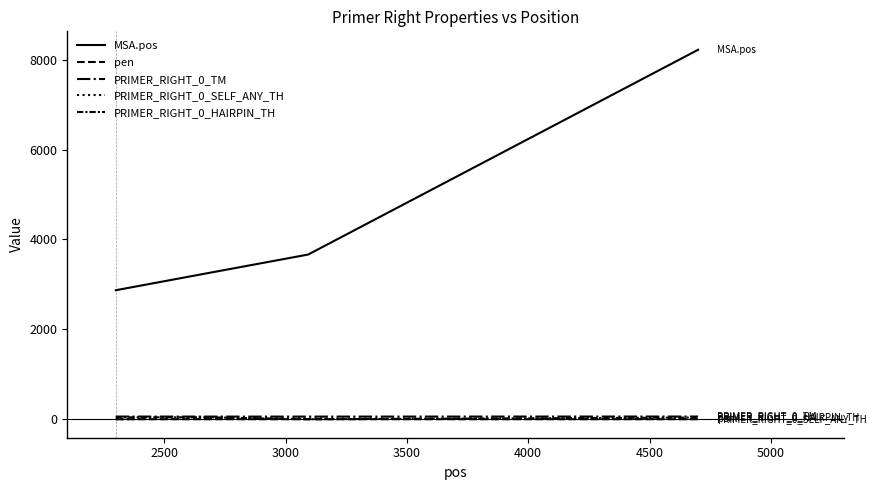

True or false: PRIMER_RIGHT_0_HAIRPIN_TH and PRIMER_RIGHT_0_SELF_ANY_TH intersect in this chart.

True